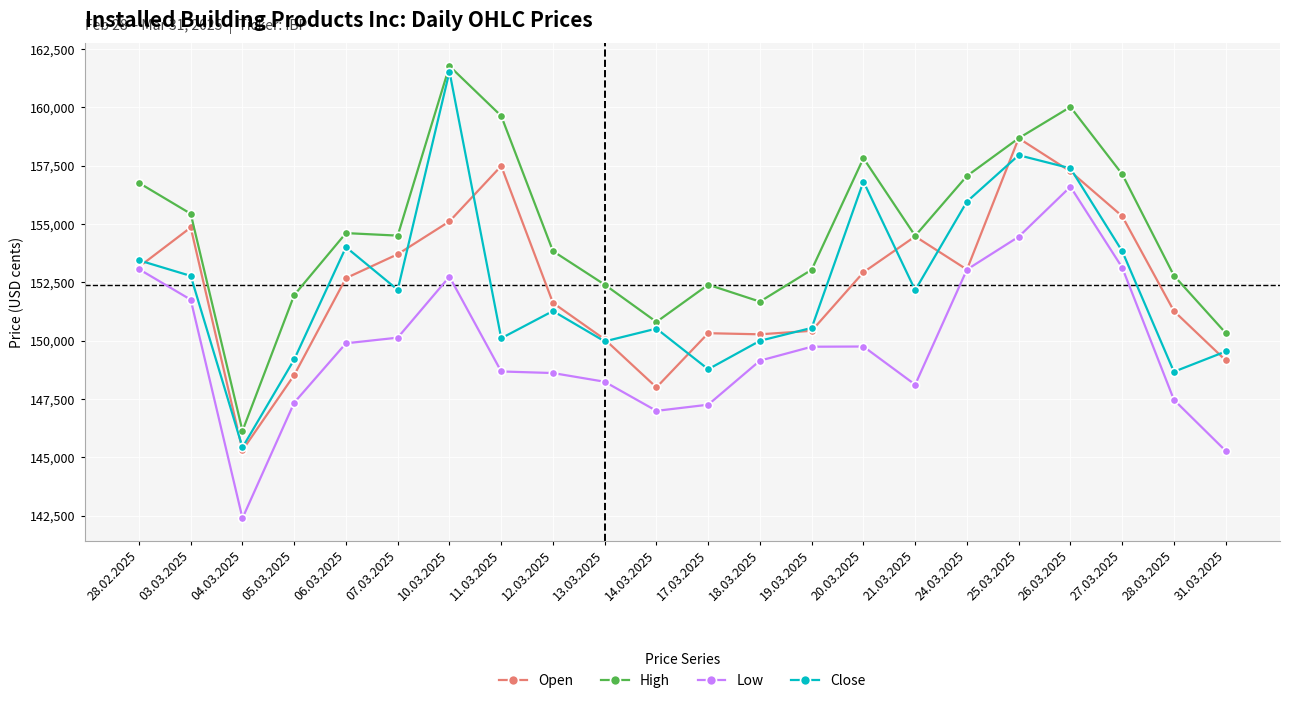

What is the value of the Low point at the 22nd from the left?

145282